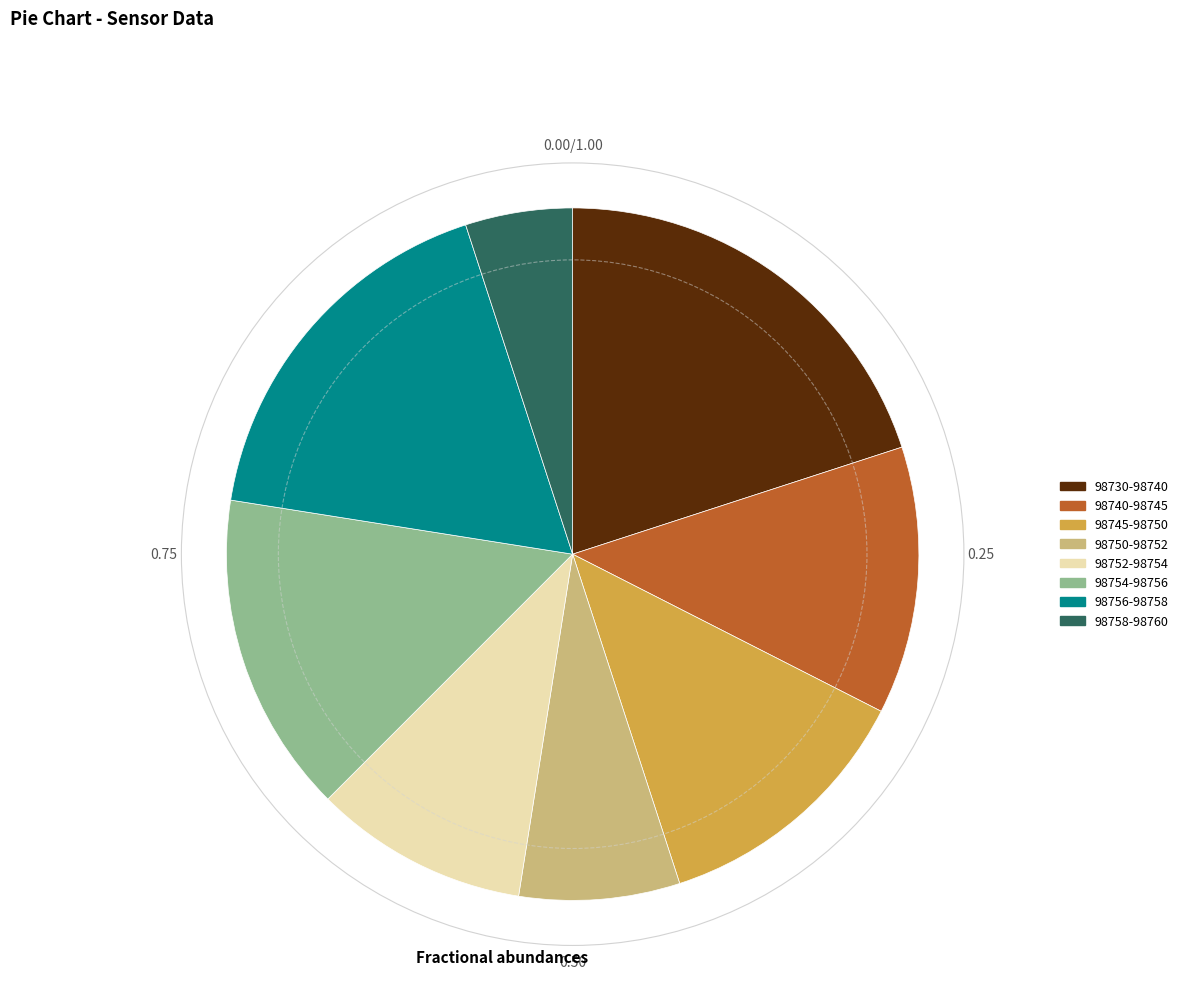

How many slices are in this pie chart?

8